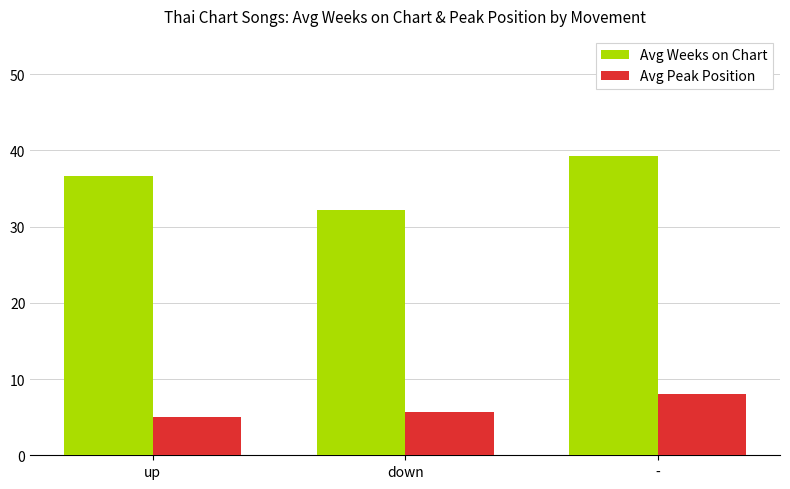

Reading left to right, list all the values displayed in this chart.

Avg Weeks on Chart: 36.6	32.2	39.3
Avg Peak Position: 5.0	5.7	8.0